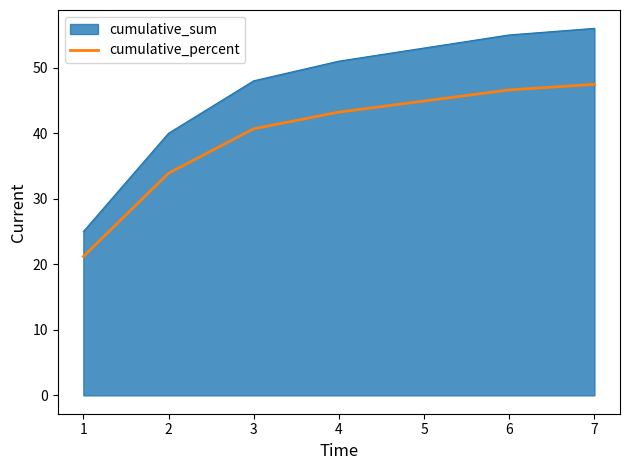

At which category does the chart reach its peak across all series?

7